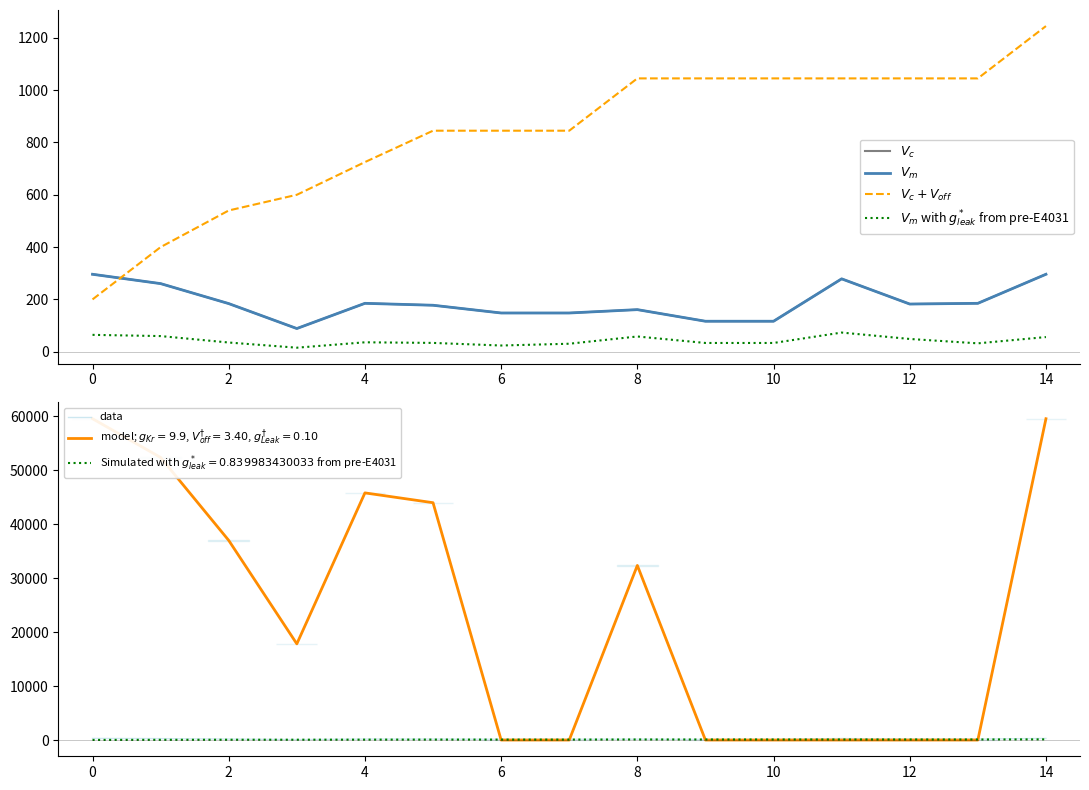

What is the value of the $V_m$ with $g^*_{leak}$ from pre-E4031 point at the 7th from the left?

23.7